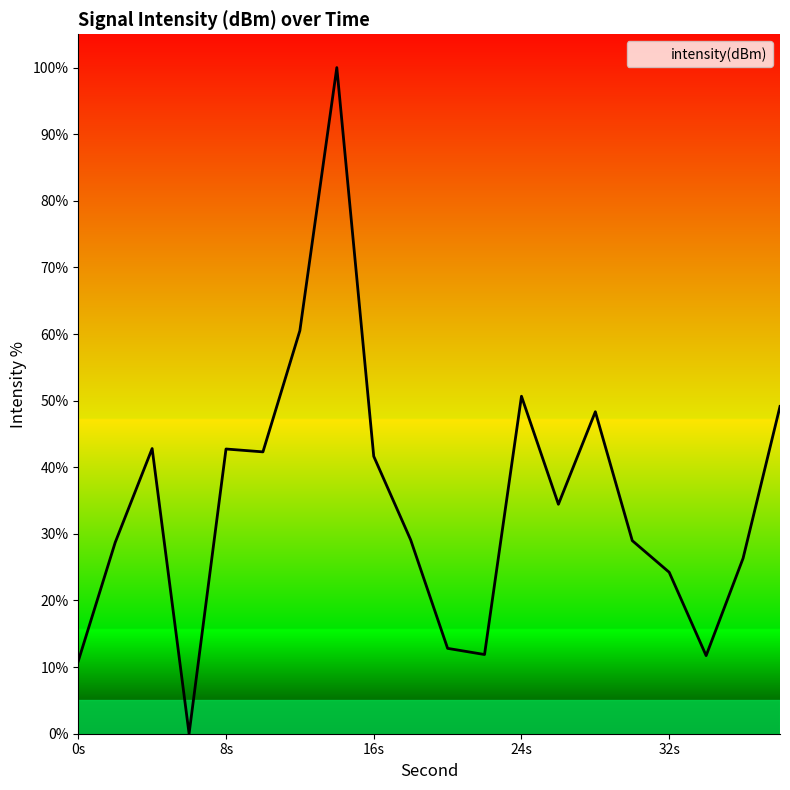

What is the average value?

34.9